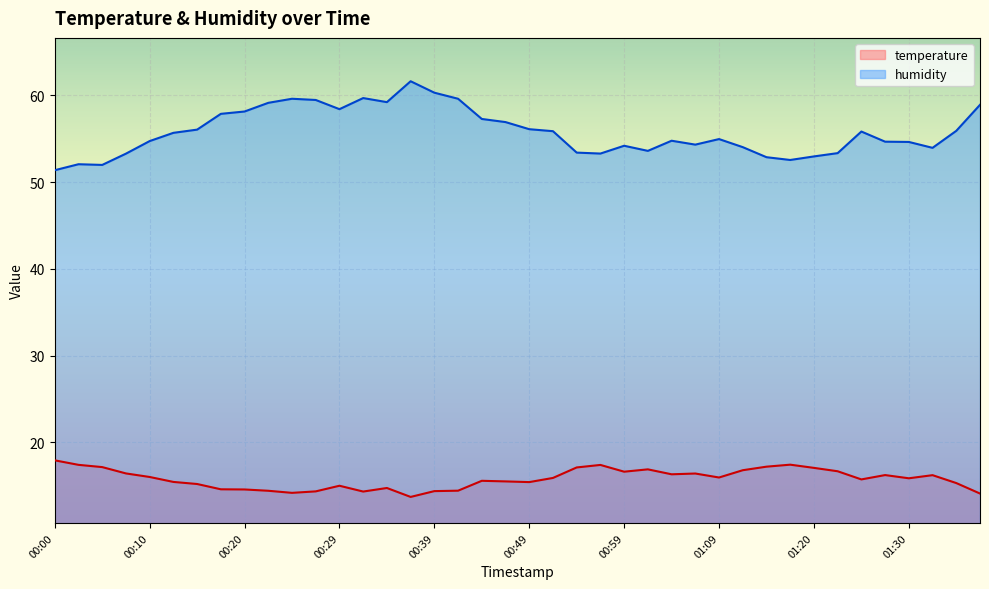

Which series has the widest spread of values?

humidity